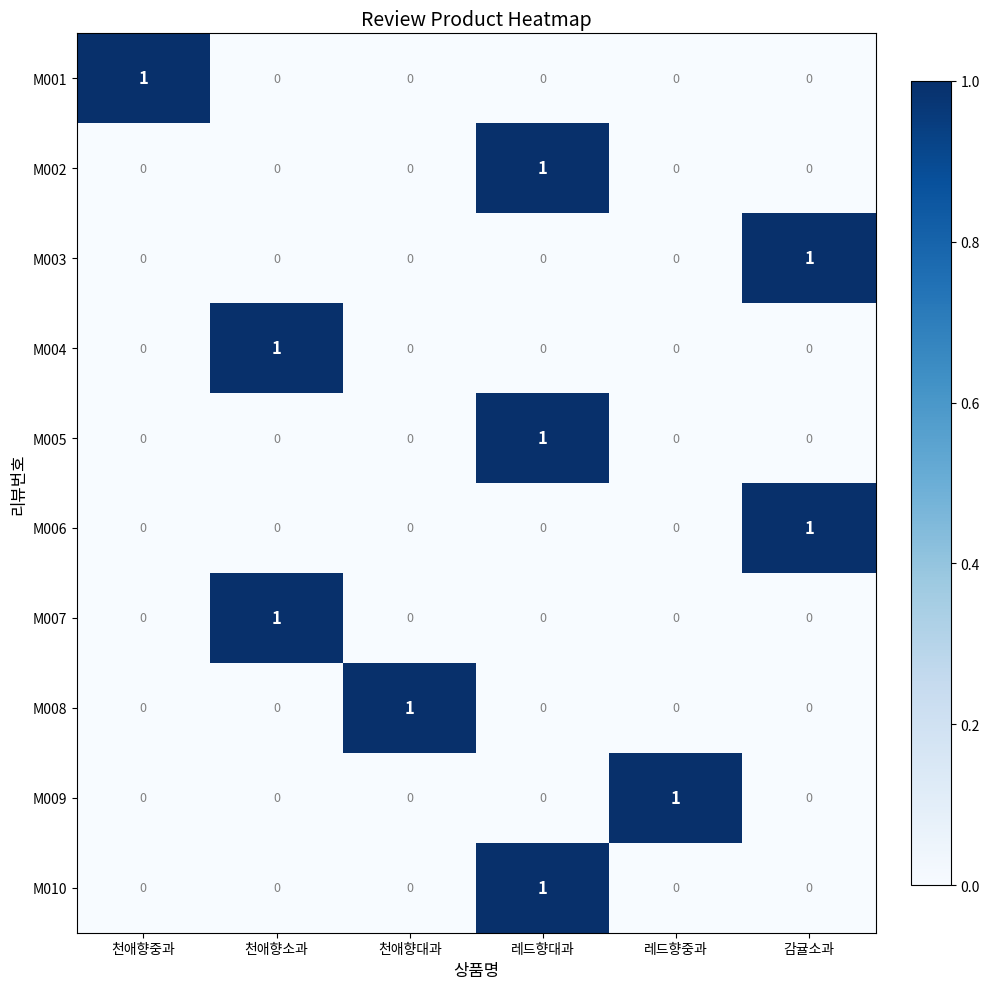

The M002 series shows -1 at 천애향소과. True or false?

False